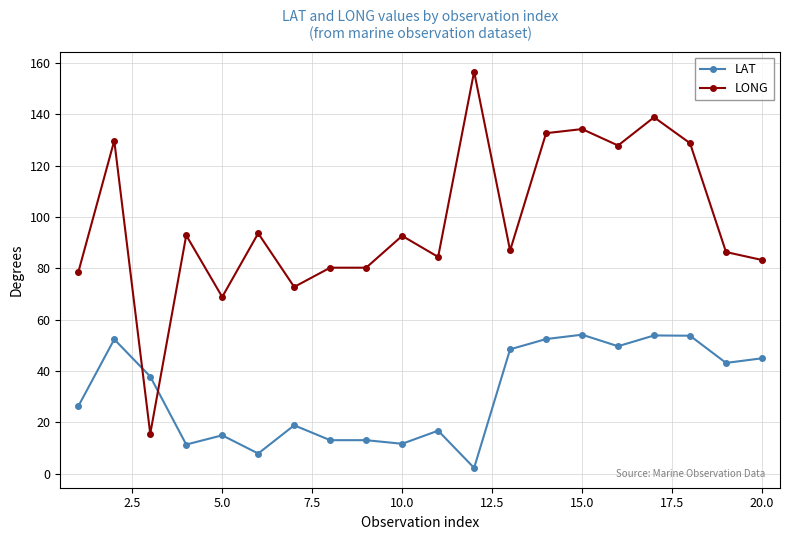

Which series has the largest total across all categories?

LONG